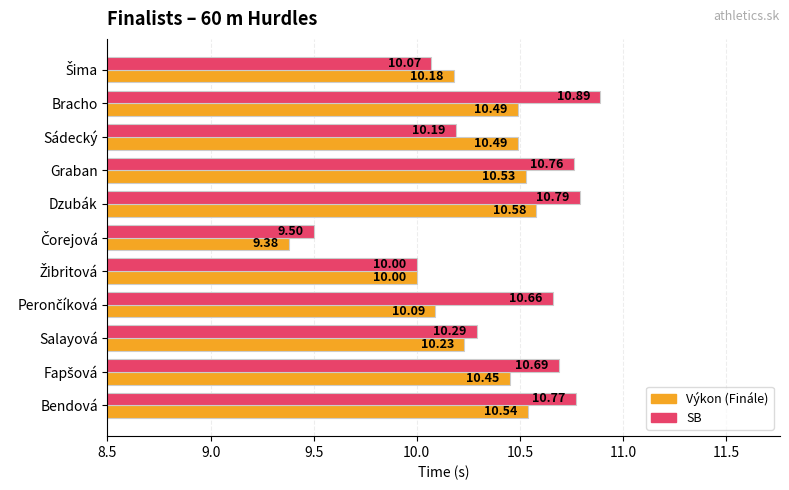

What is the average value of the Výkon (Finále) series?

10.3